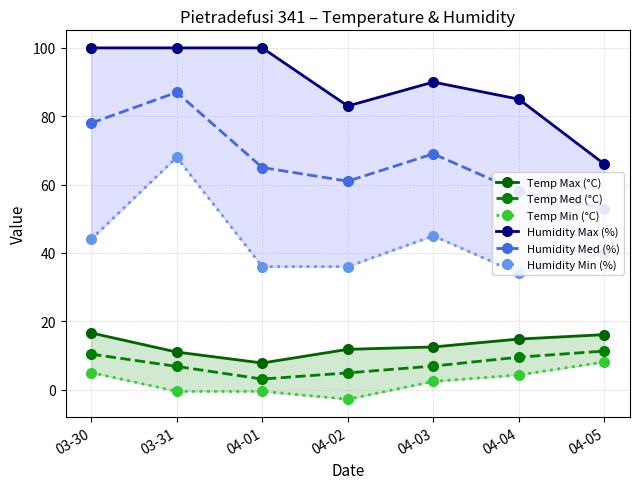

How many lines are shown in the chart?

6